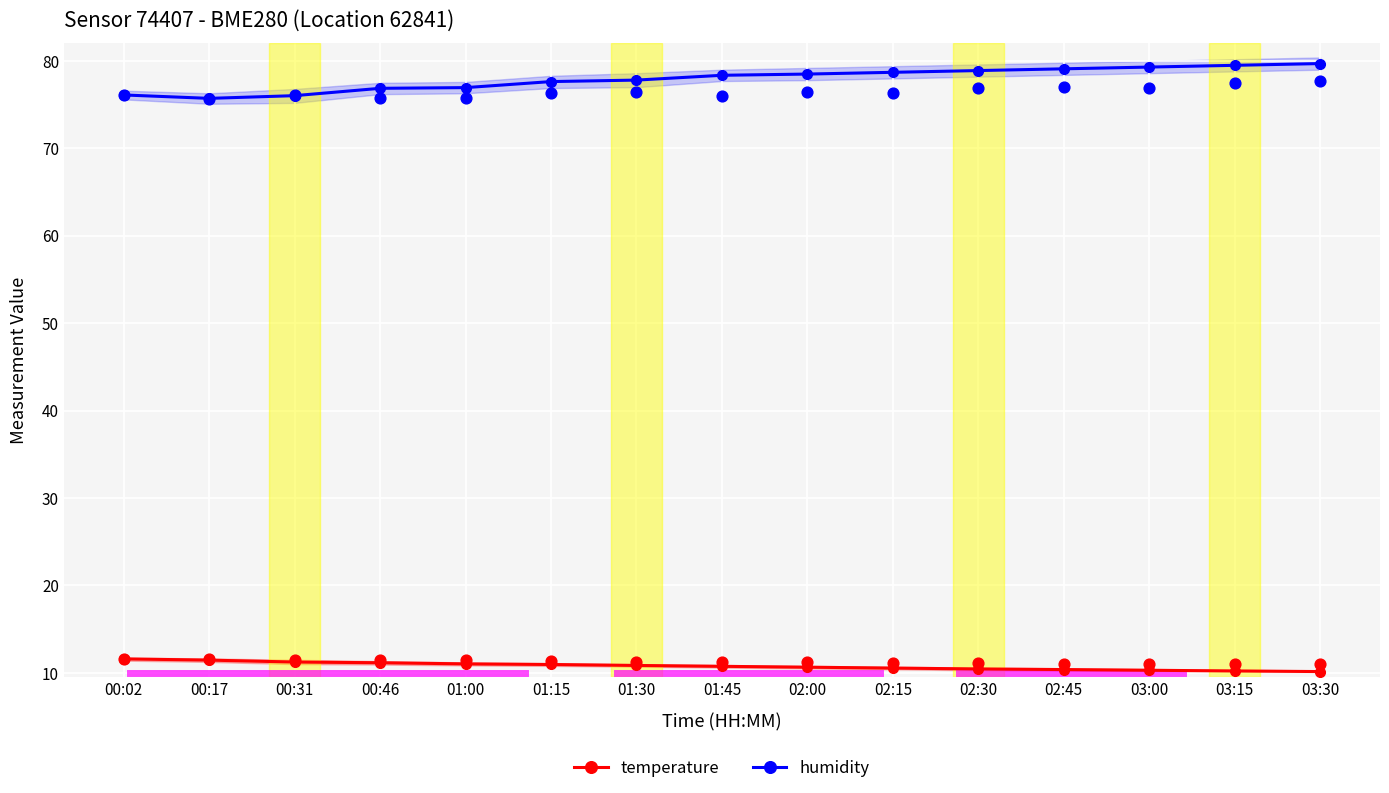

At how many categories does at least one series exceed 79?

4